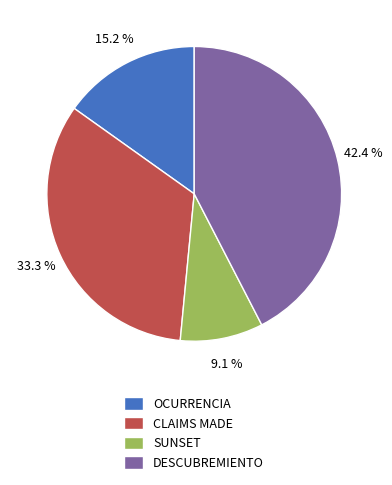

Rank the categories by value from highest to lowest.

DESCUBREMIENTO, CLAIMS MADE, OCURRENCIA, SUNSET